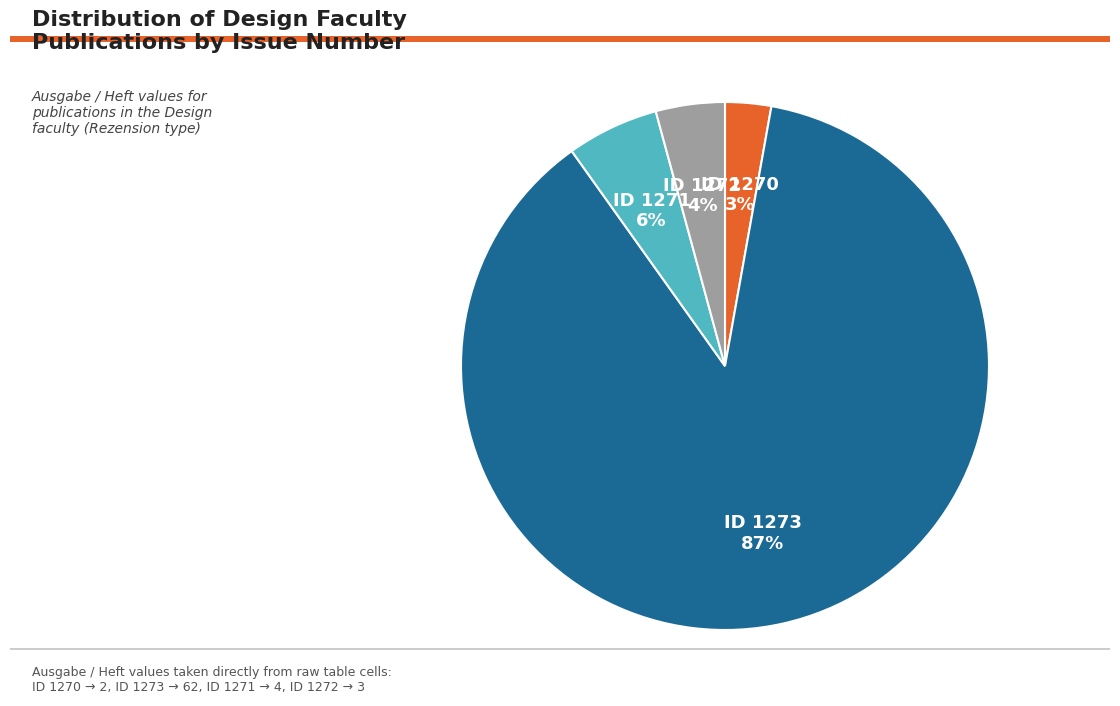

To the nearest percent, what is the average slice percentage?

25%